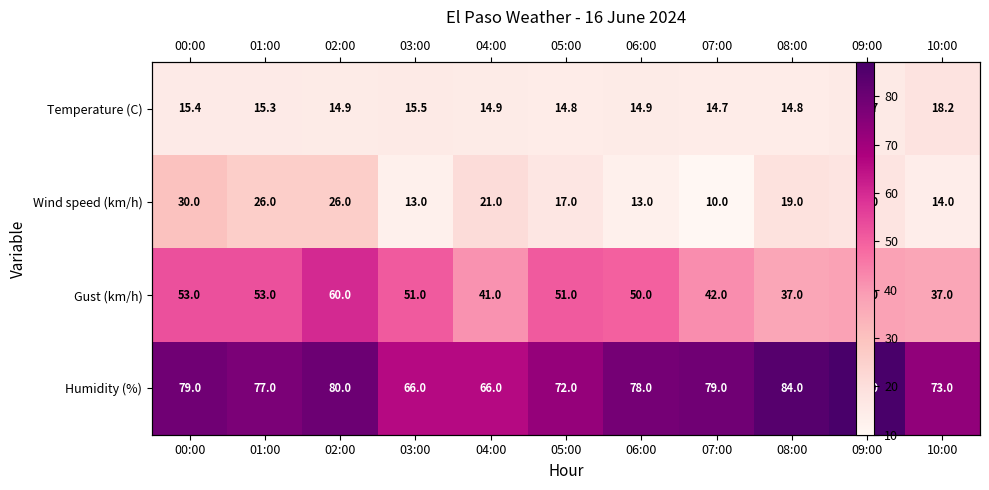

Between 04:00 and 05:00, which is larger?

04:00